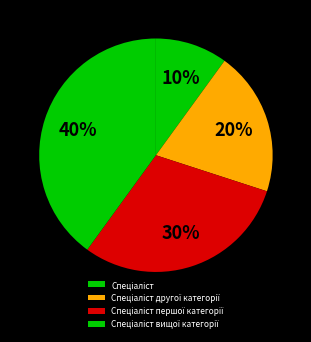

To the nearest percent, what is the average slice percentage?

25%